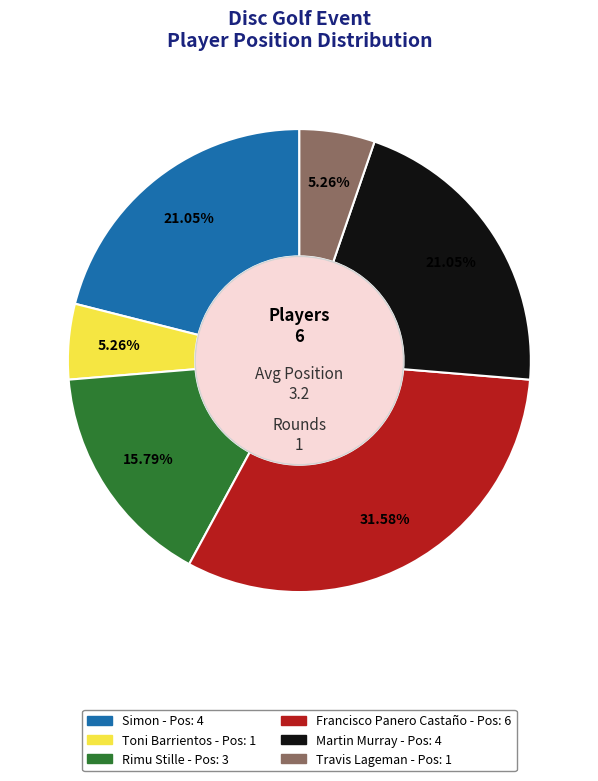

Does Travis Lageman account for over 50% of the chart?

No